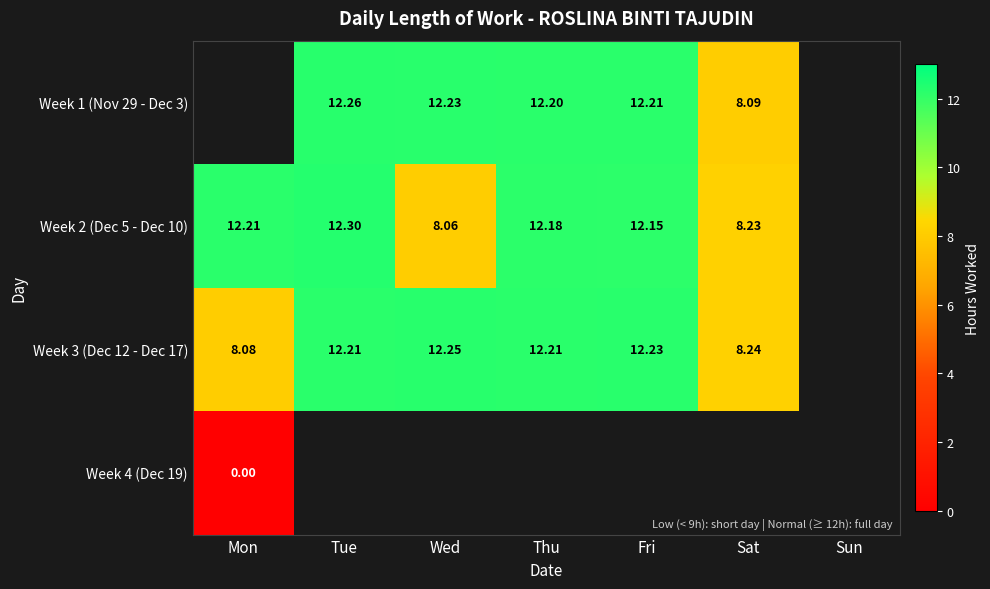

Is the value of Week 3 (Dec 12 - Dec 17) at Sat greater than the value of Week 1 (Nov 29 - Dec 3) at Tue?

No